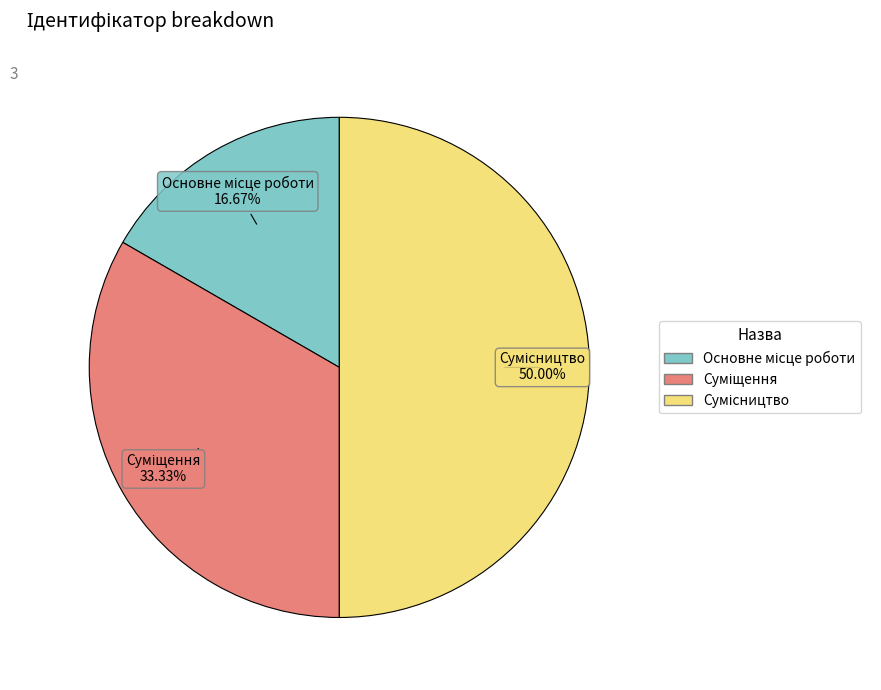

What is the change in value from Суміщення to Сумісництво?

+1